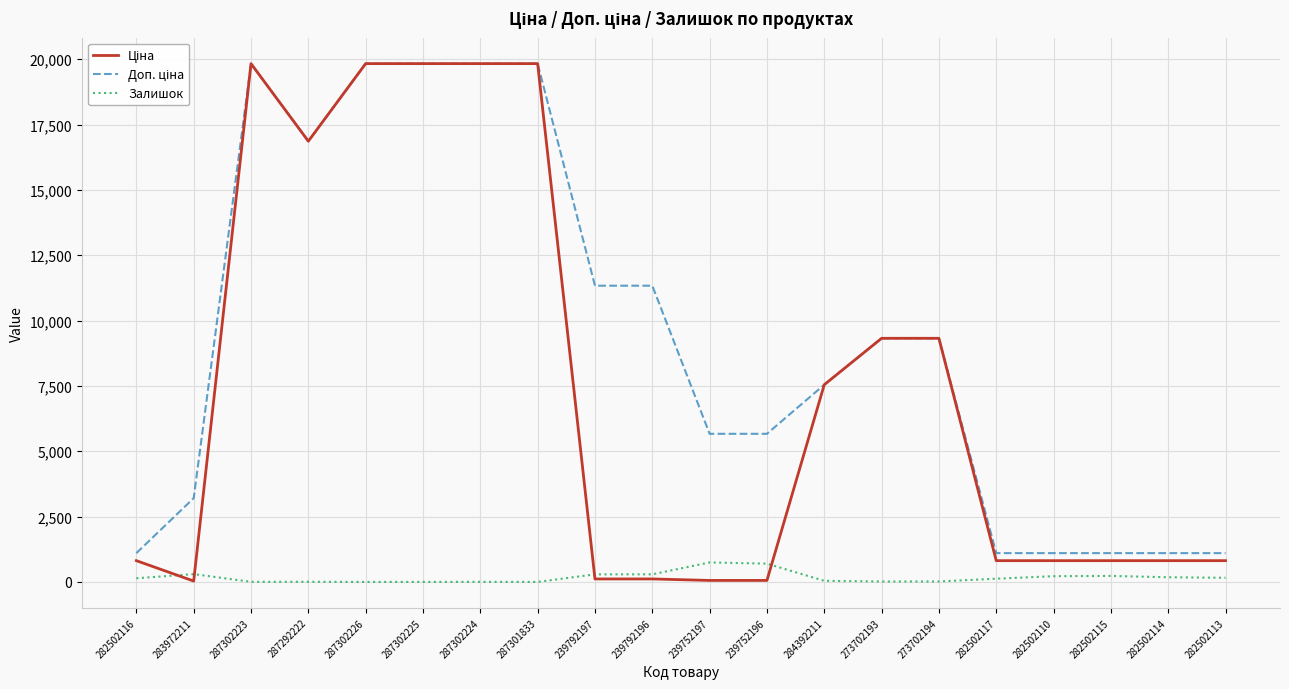

The Залишок series shows 229.0 at 282502115. True or false?

True